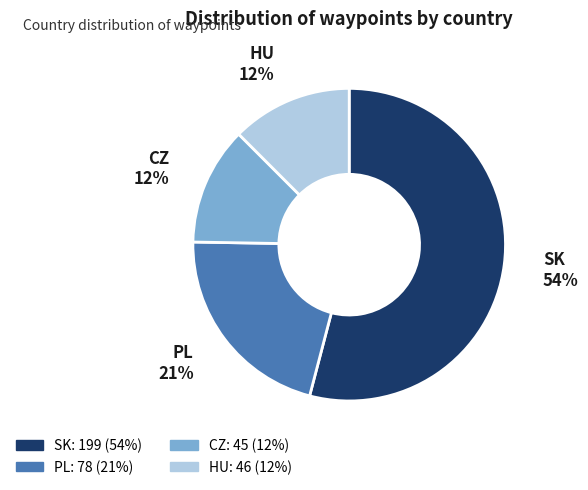

What is the largest slice in the pie chart?

SK